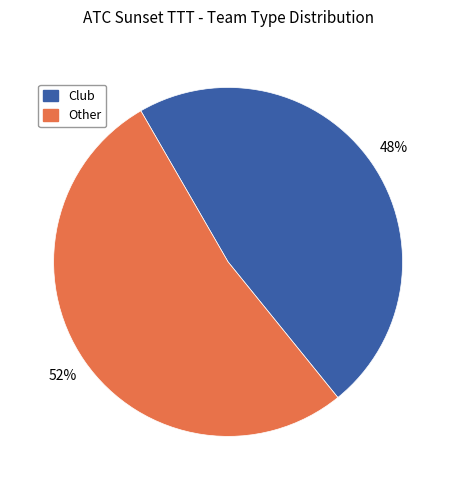

Is there a majority slice in this chart?

Yes